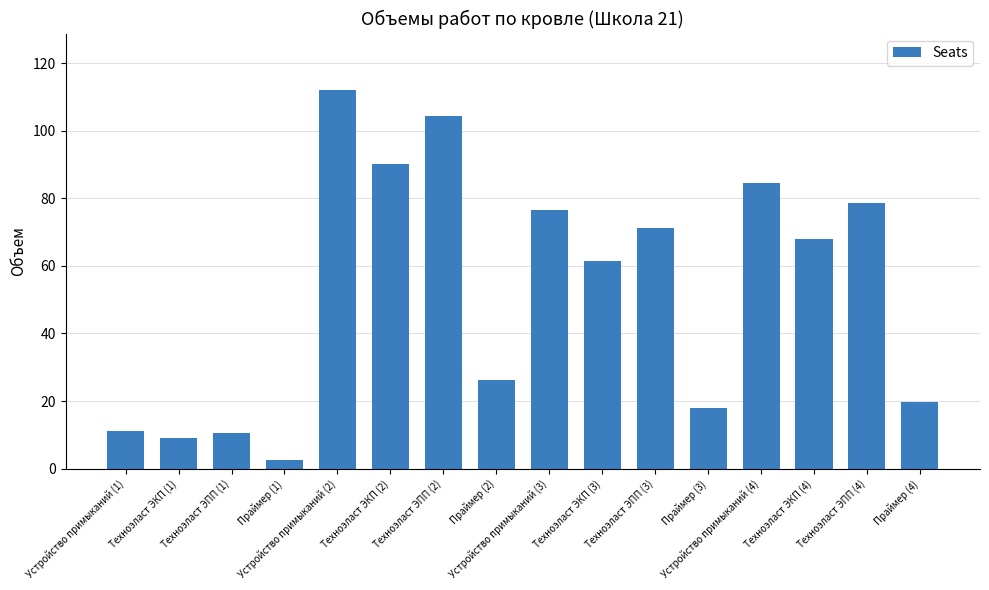

What is the difference between the maximum and minimum values?

109.3